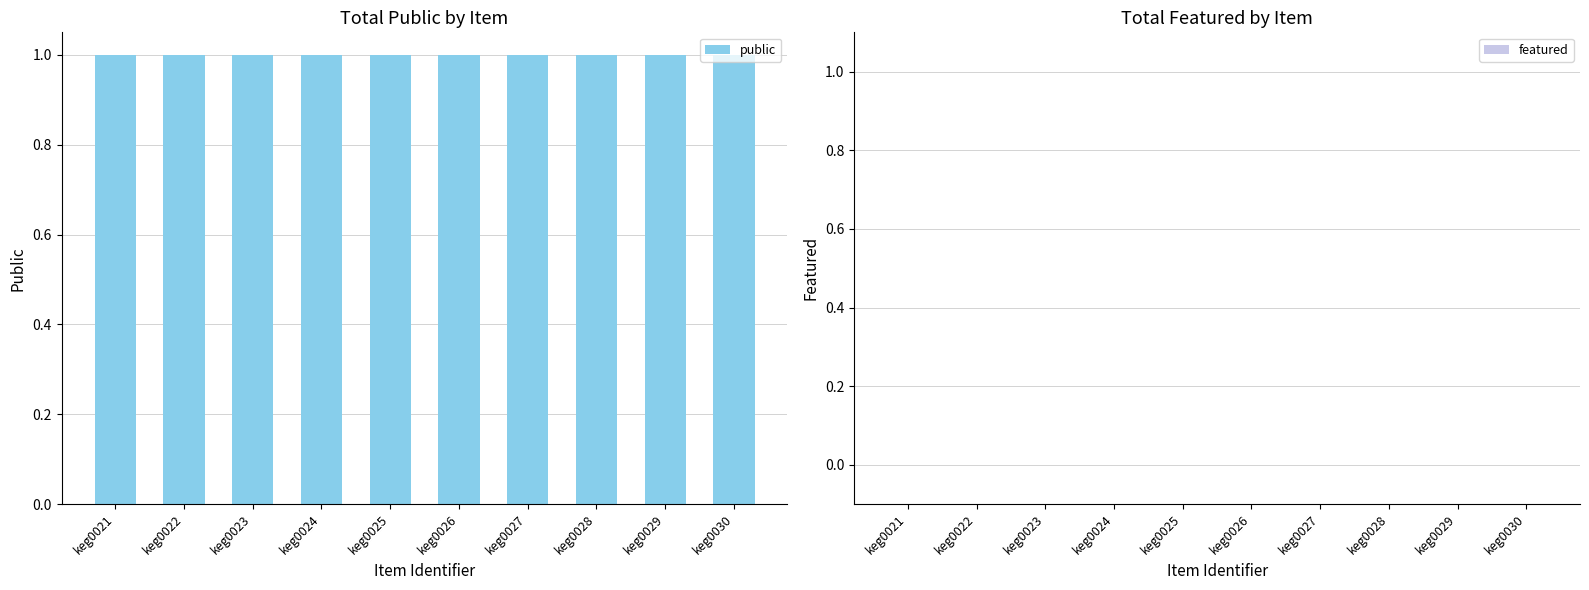

Reading right to left, list all the values displayed in this chart.

public: 1	1	1	1	1	1	1	1	1	1
featured: 0	0	0	0	0	0	0	0	0	0